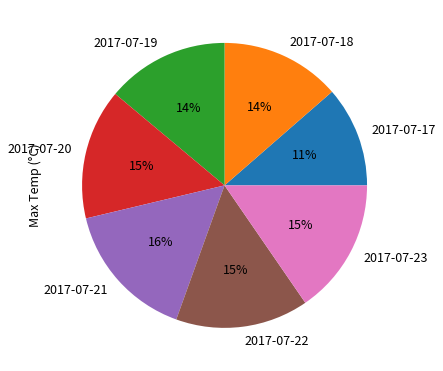

Is there a majority slice in this chart?

No